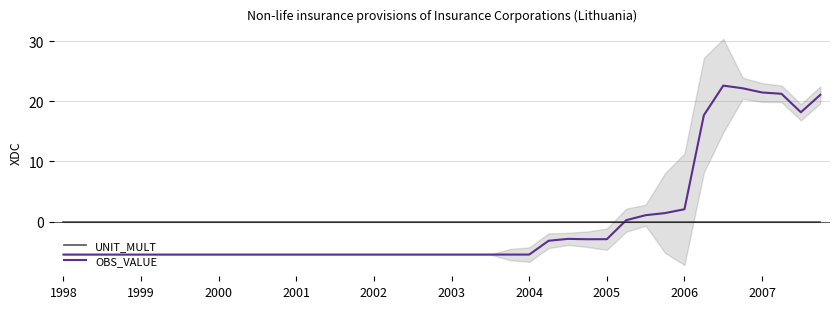

Which series ends up on top after the final intersection of UNIT_MULT and OBS_VALUE?

OBS_VALUE